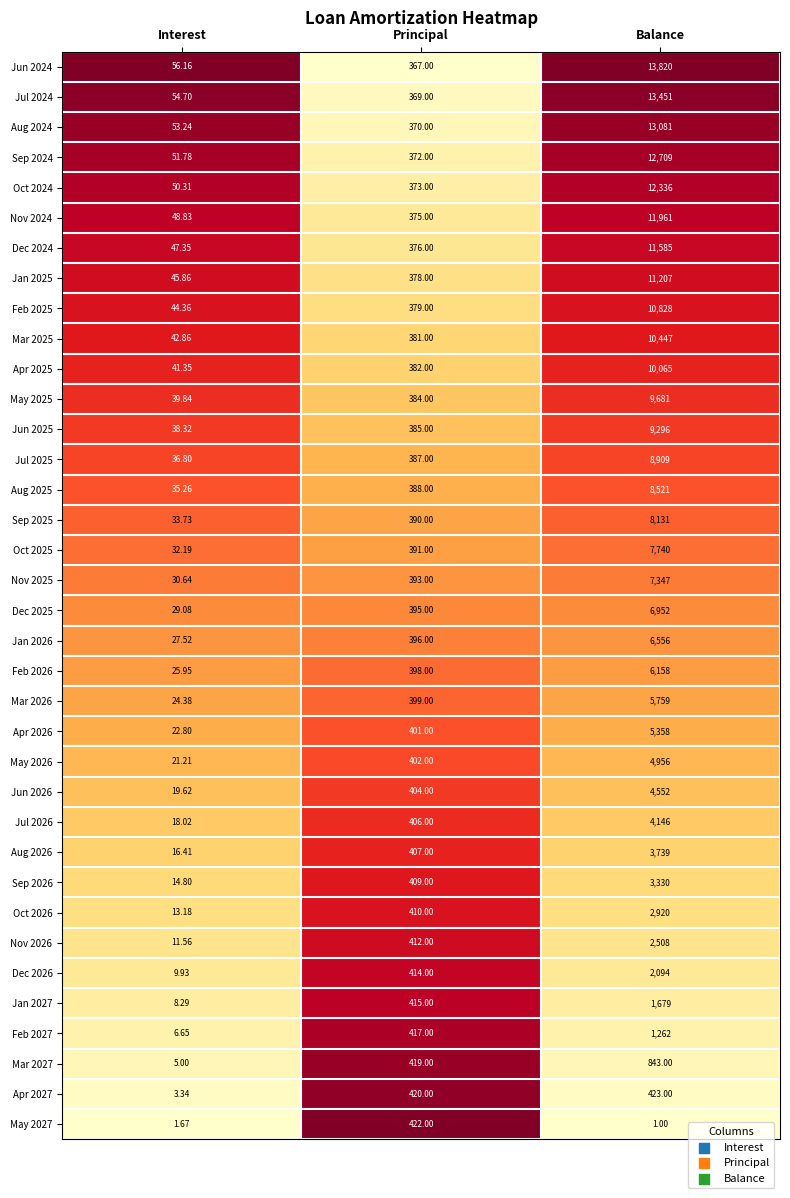

Which category has the lowest value in the Jul 2024 series?

Interest